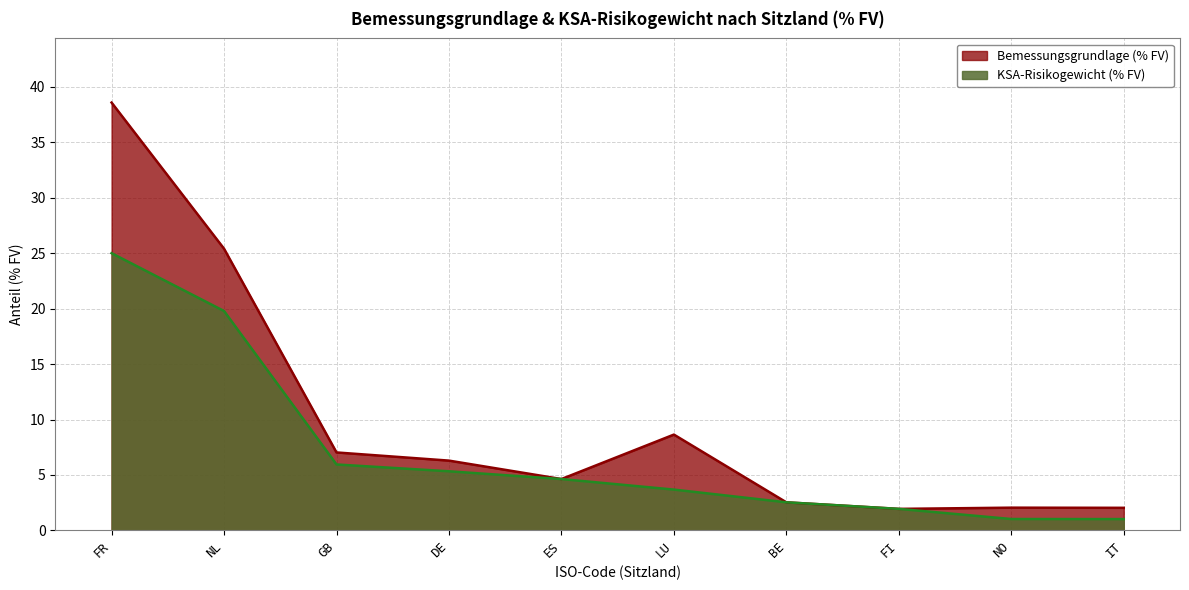

What is the average value of the KSA-Risikogewicht (% FV) series?

7.1